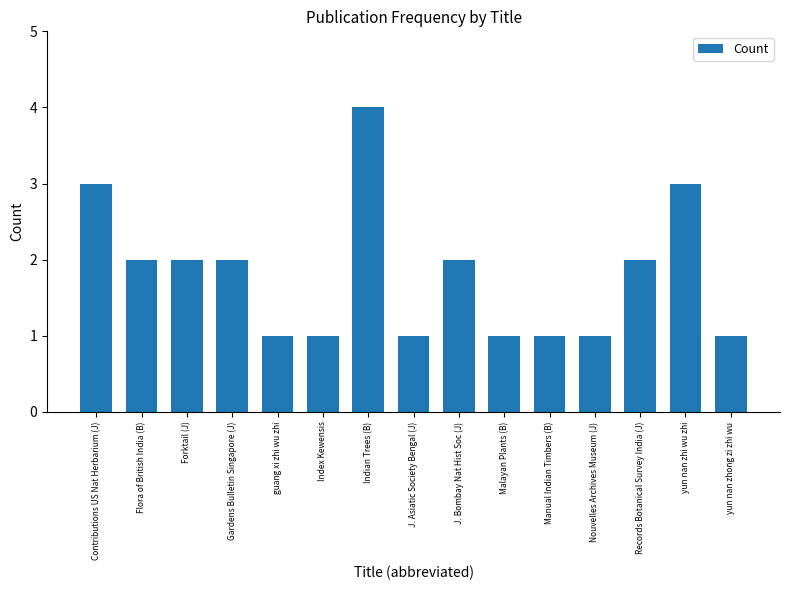

Are the bars horizontal?

No